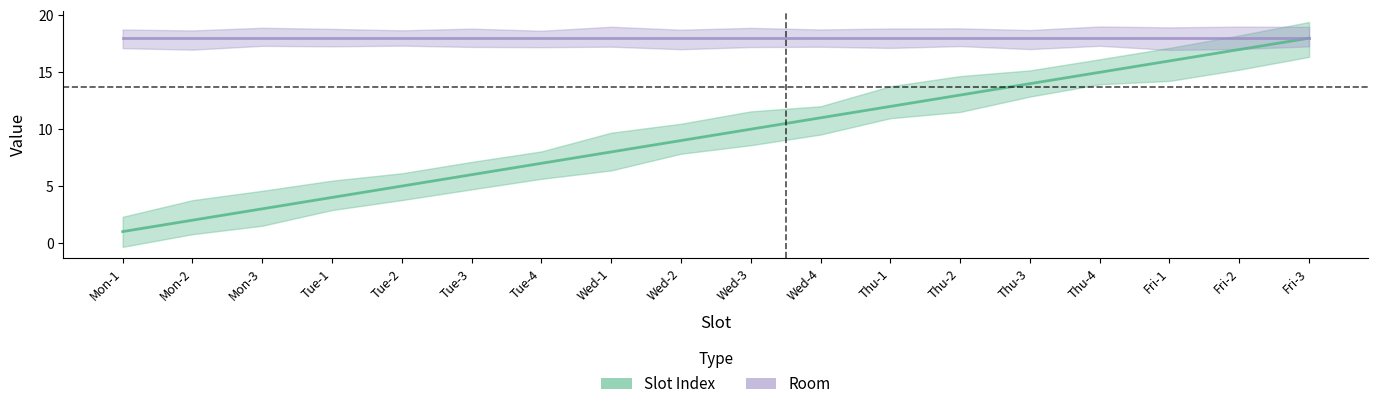

What is the difference between the second highest and second lowest values in the Slot Index series?

15